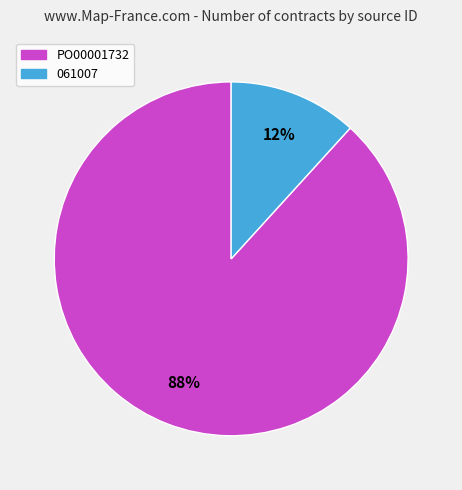

What percentage is the 061007 slice, to the nearest percent?

12%